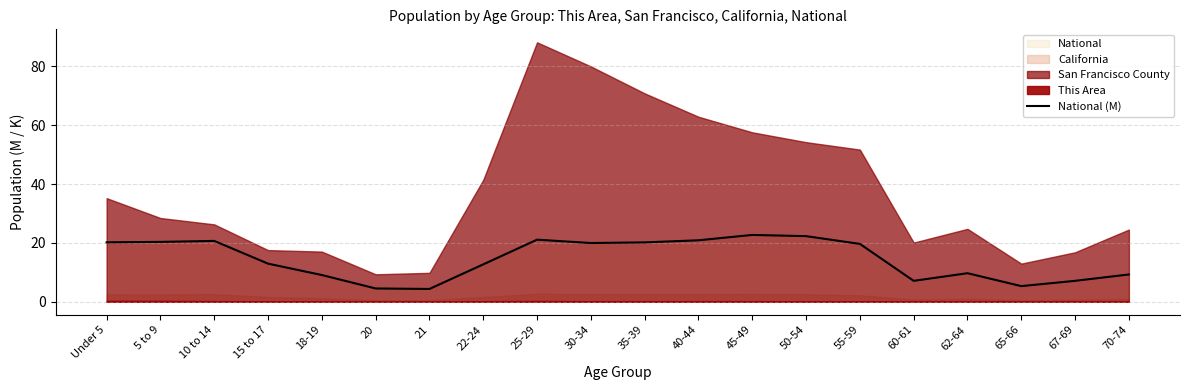

Rank the categories by value from highest to lowest.

45-49, 50-54, 25-29, 40-44, 10 to 14, 5 to 9, Under 5, 35-39, 30-34, 55-59, 15 to 17, 22-24, 62-64, 70-74, 18-19, 67-69, 60-61, 65-66, 20, 21